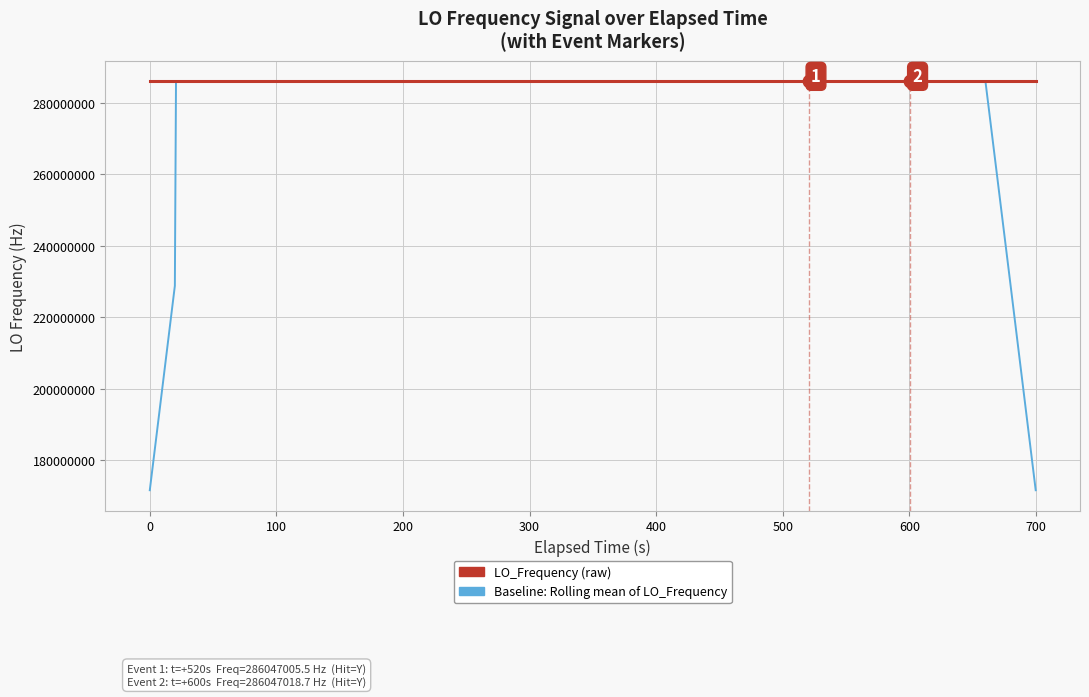

True or false: Baseline: Rolling mean of LO_Frequency has more than 1 points higher than both neighbors.

True